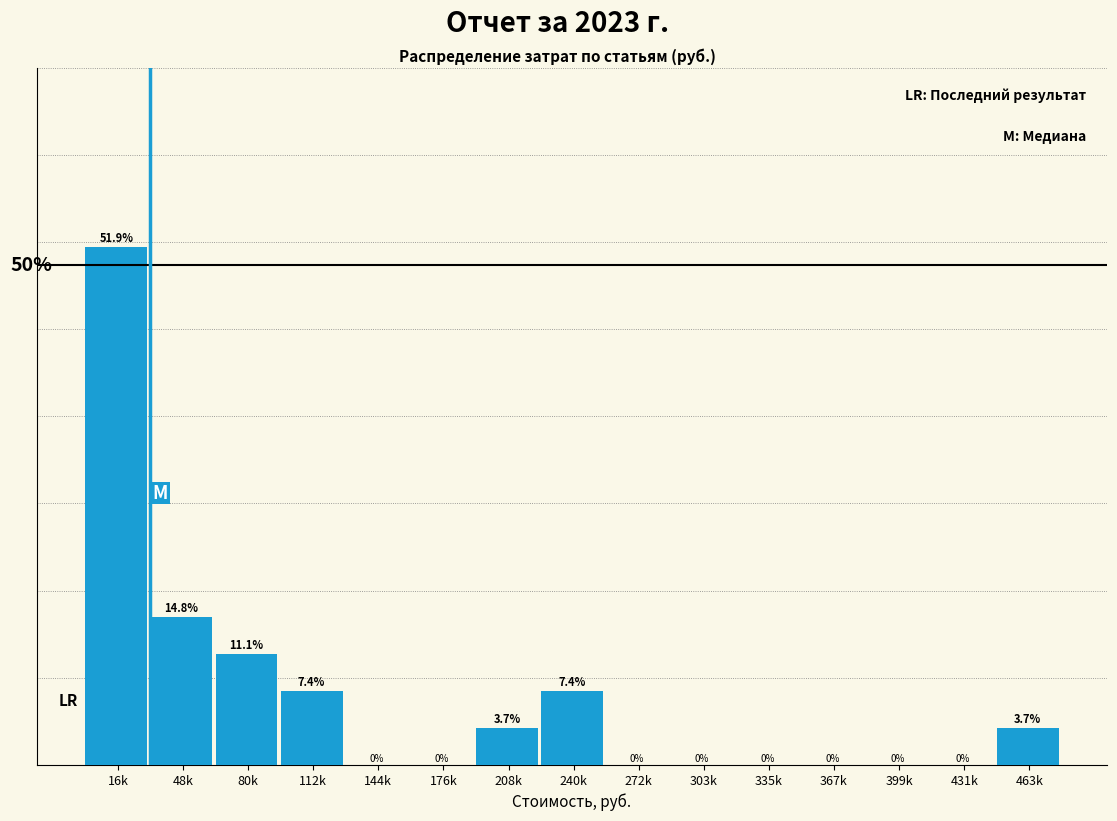

Which label corresponds to the largest value in the chart?

16k